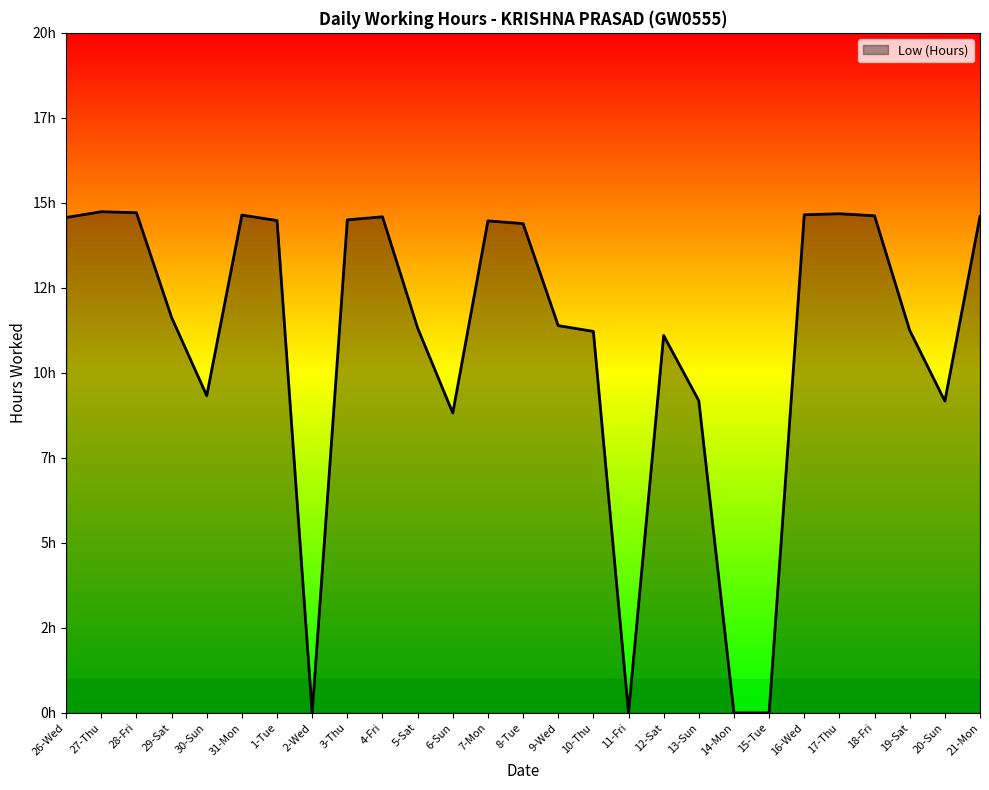

What is the sum of the values at 1-Tue and 12-Sat?

25.6